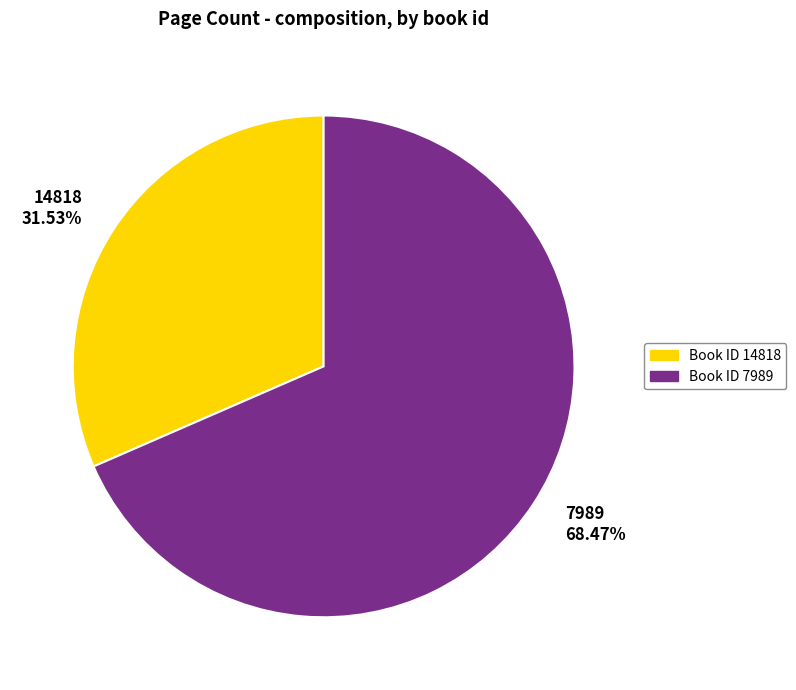

Rank the categories by value from lowest to highest.

14818, 7989